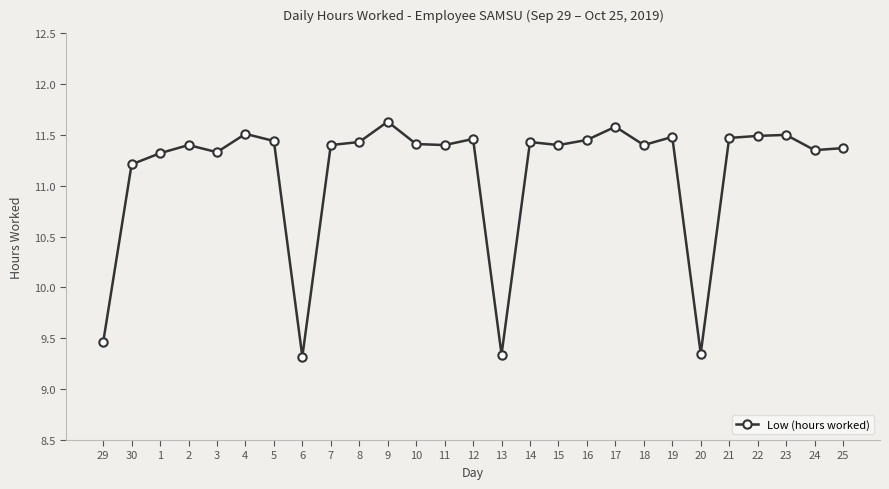

How many lines are shown in the chart?

1